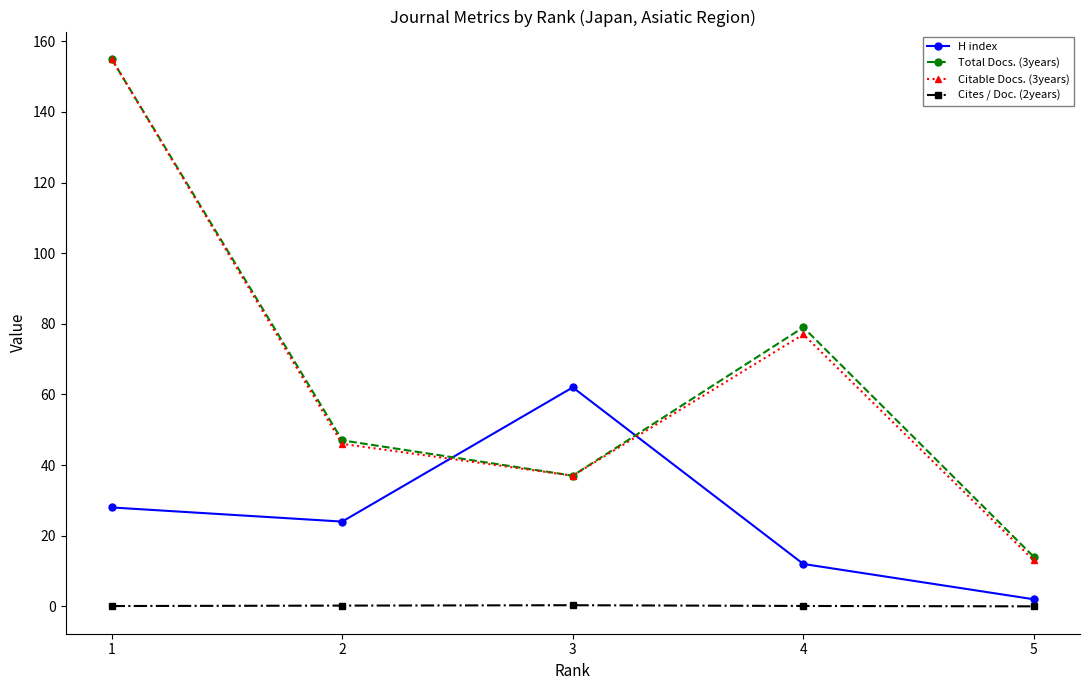

Which series has the widest spread of values?

Citable Docs. (3years)